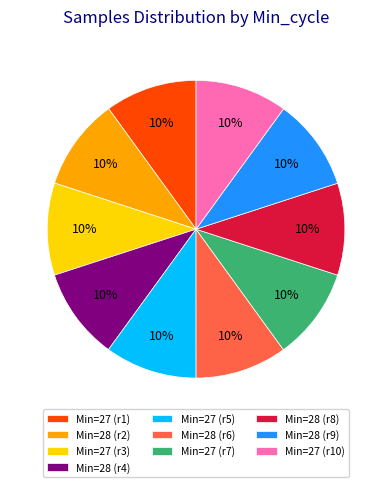

Combined, do Min=27 (r5) and Min=27 (r3) account for over 50%?

No